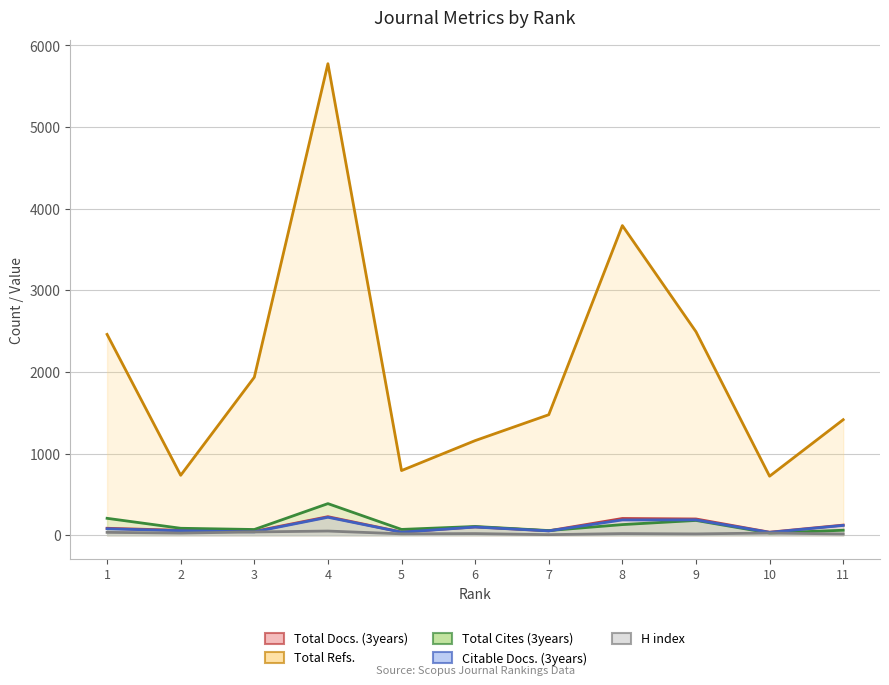

True or false: Total Refs. and H index cross at least once.

False